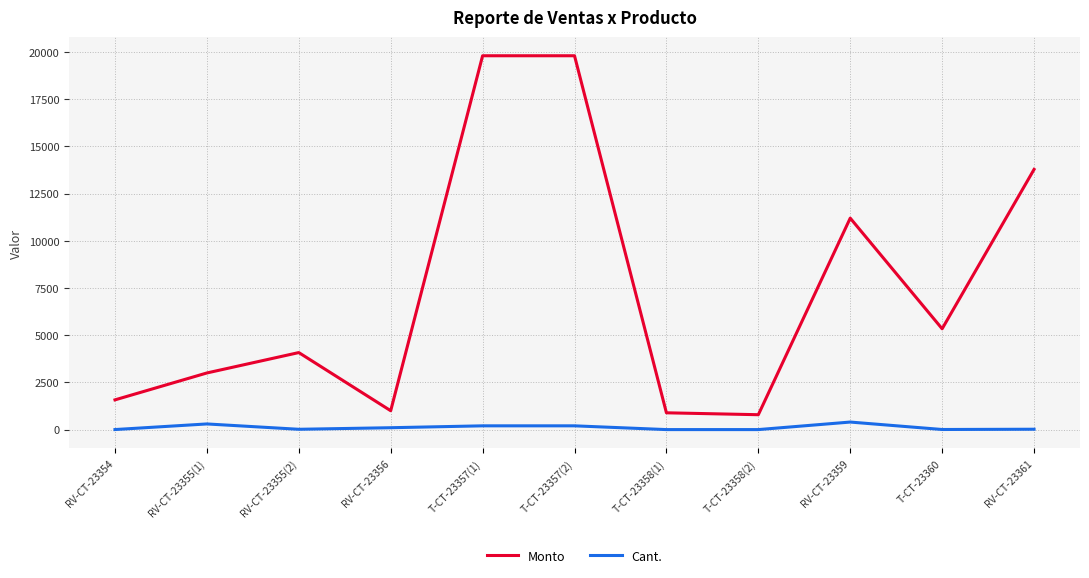

Is this an area chart (filled region under the line)?

No